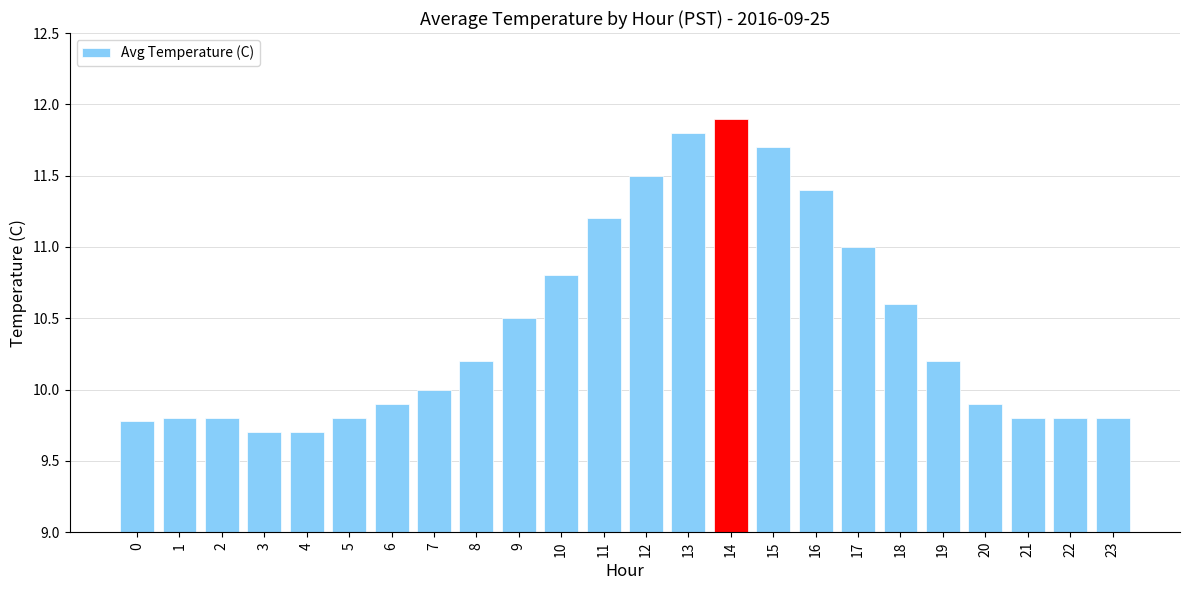

What is the difference between the values at 21 and 11?

1.4